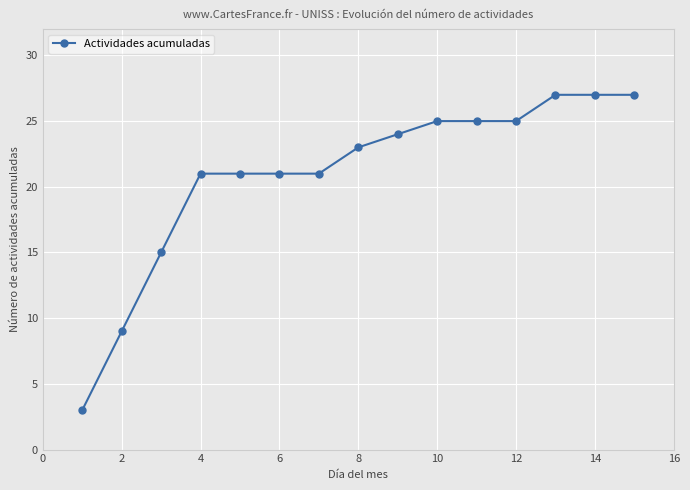

What is the value of the 1st point from the left?

3